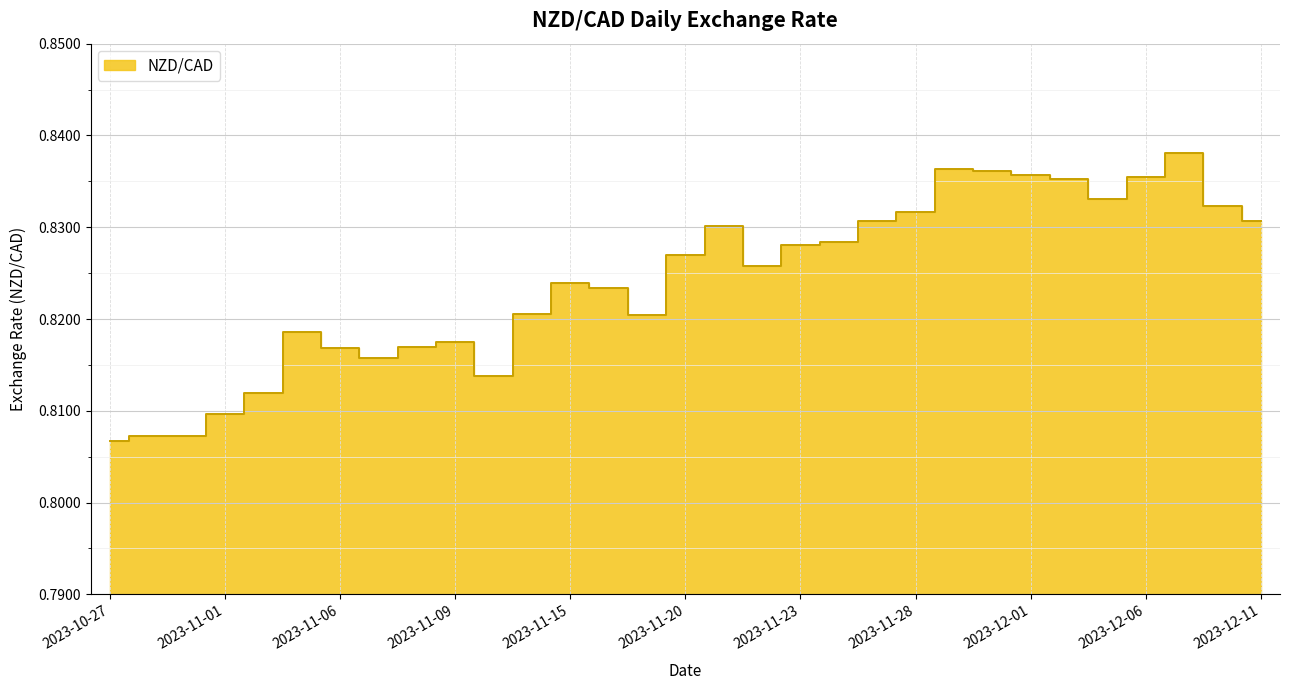

Rank the categories by value from lowest to highest.

2023-10-27, 2023-10-30, 2023-10-31, 2023-11-01, 2023-11-02, 2023-11-10, 2023-11-07, 2023-11-06, 2023-11-08, 2023-11-09, 2023-11-03, 2023-11-17, 2023-11-14, 2023-11-16, 2023-11-15, 2023-11-22, 2023-11-20, 2023-11-23, 2023-11-24, 2023-11-21, 2023-11-27, 2023-12-11, 2023-11-28, 2023-12-08, 2023-12-05, 2023-12-04, 2023-12-06, 2023-12-01, 2023-11-30, 2023-11-29, 2023-12-07